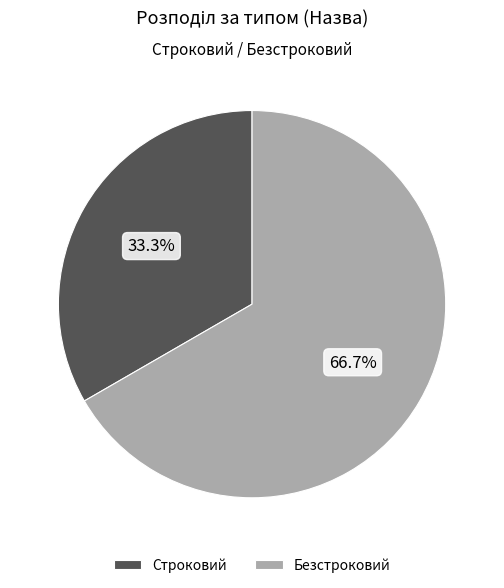

How many slices are in this pie chart?

2